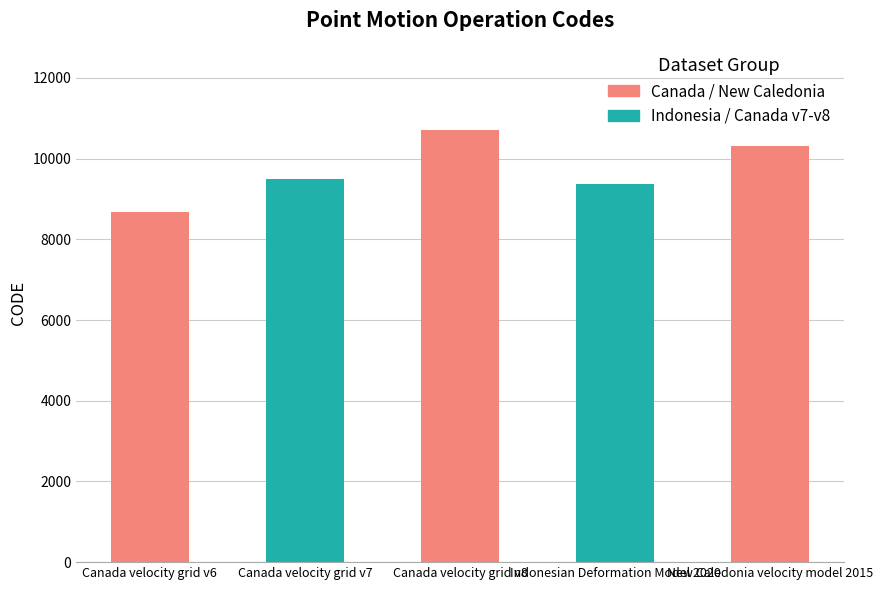

Which category has the highest value across all series?

Canada velocity grid v8